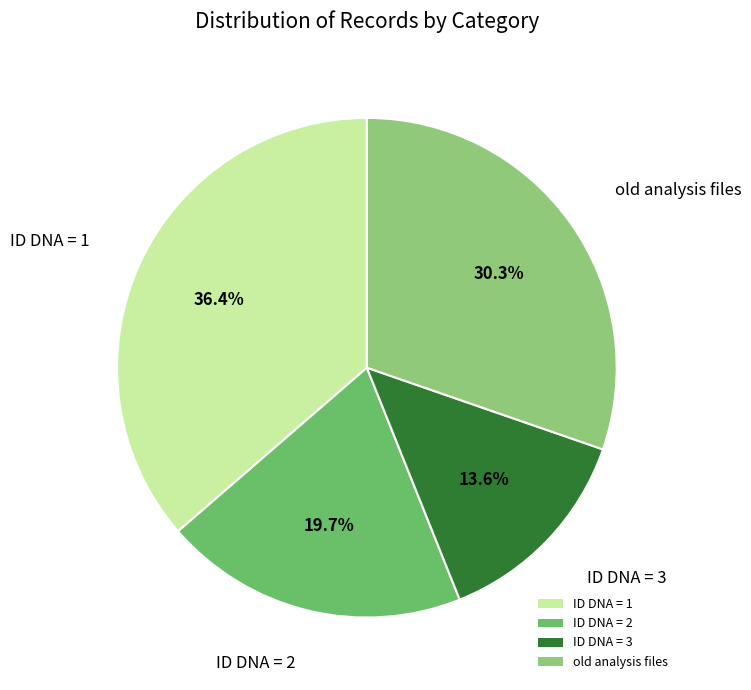

Count the number of slices in the pie.

4